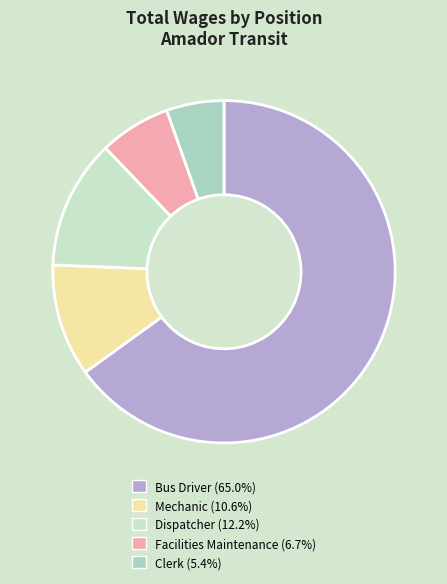

Which slice represents more than half of the pie?

Bus Driver